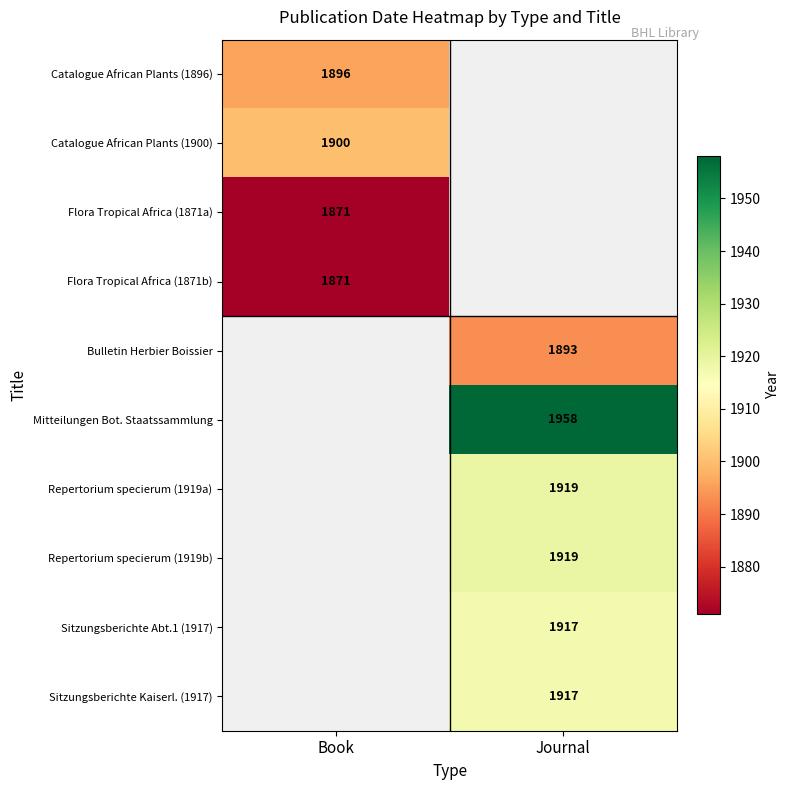

True or false: Bulletin Herbier Boissier has a value of 1893 at Journal.

True